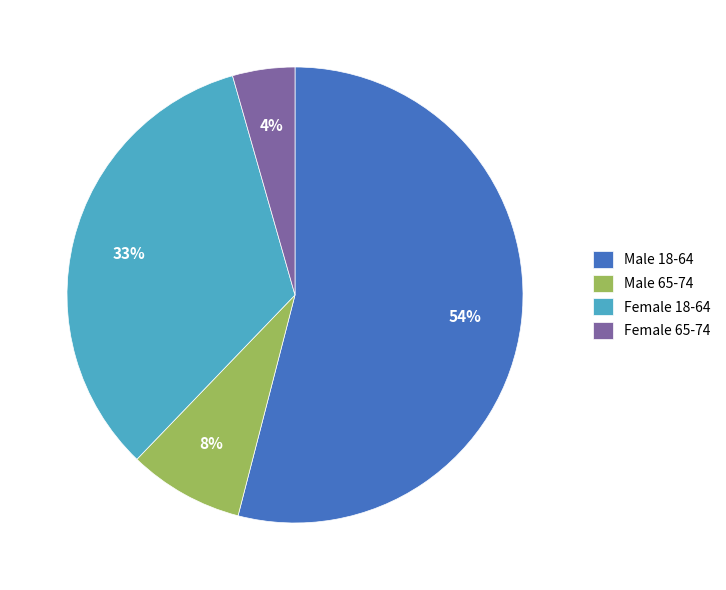

Between Male 65-74 and Male 18-64, which is larger?

Male 18-64